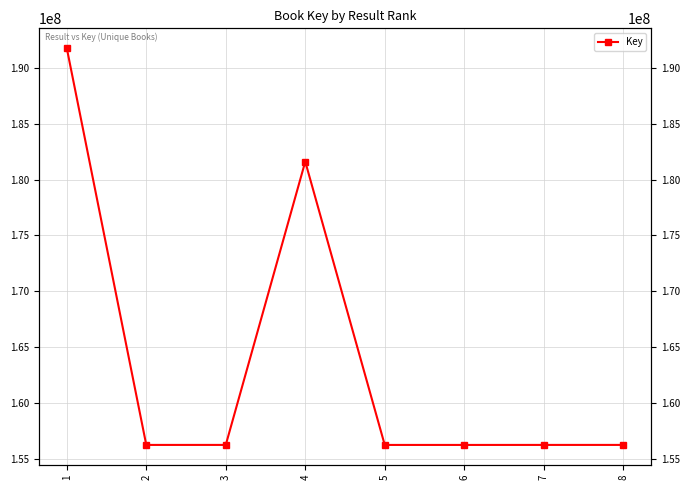

Count the number of data series in this chart.

1